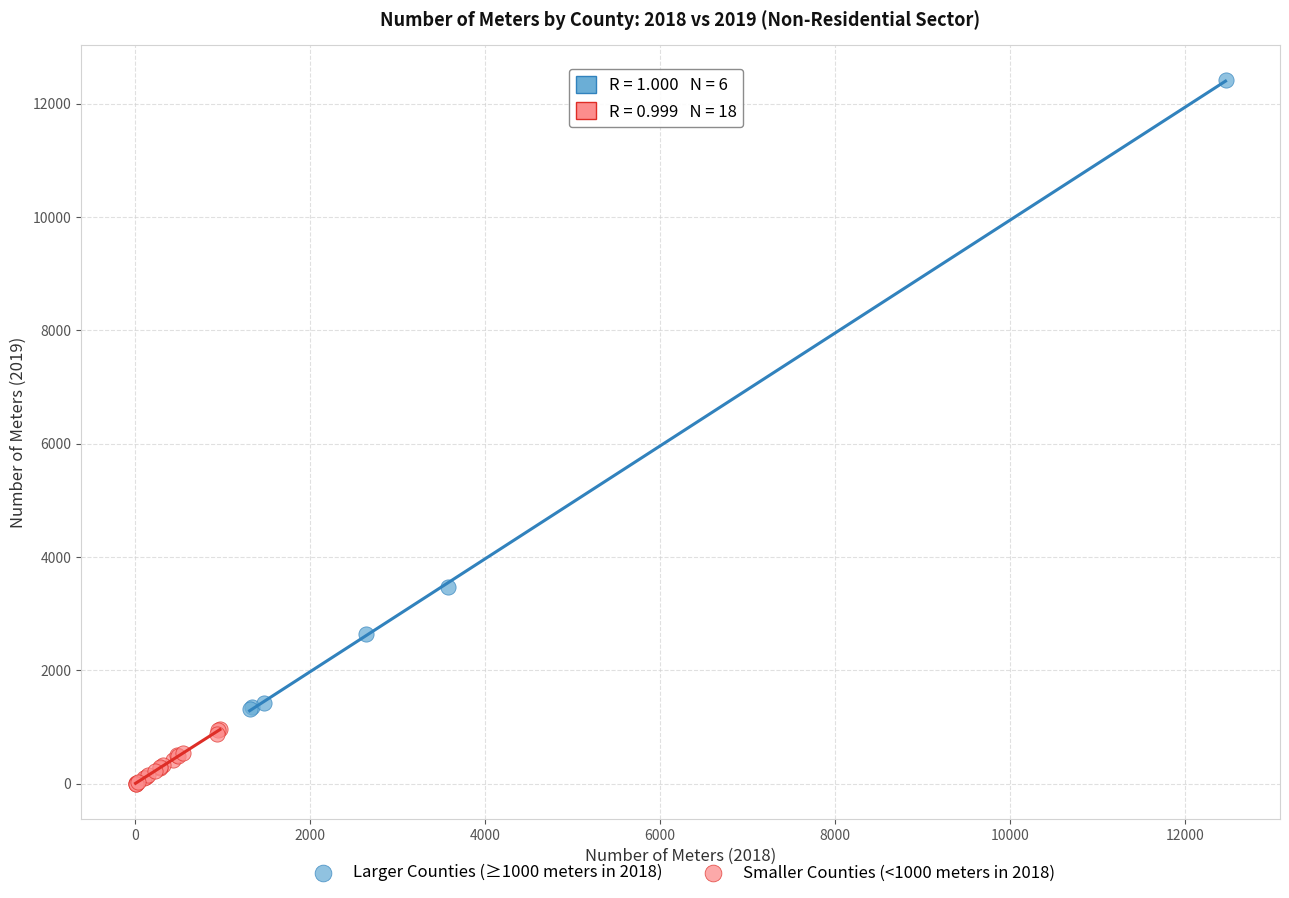

Which series reaches the maximum Y coordinate?

Larger Counties (≥1000 meters in 2018)